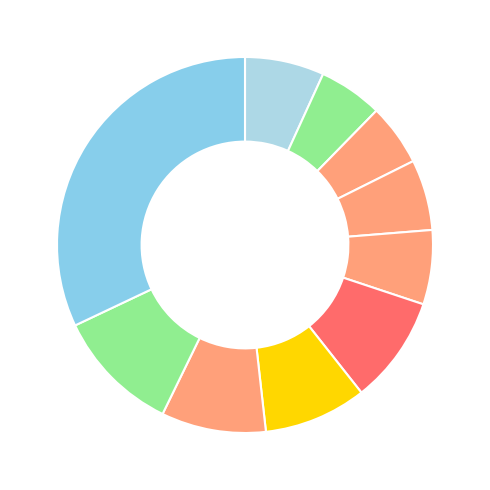

Count the number of slices in the pie.

10